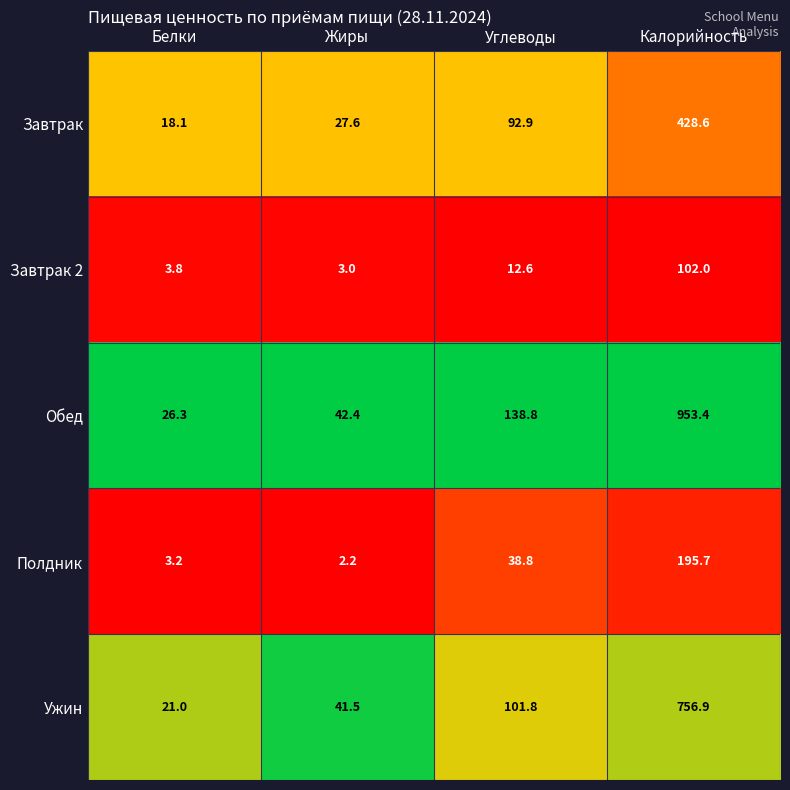

Rank the series at Белки from highest to lowest value.

Обед, Ужин, Завтрак, Завтрак 2, Полдник